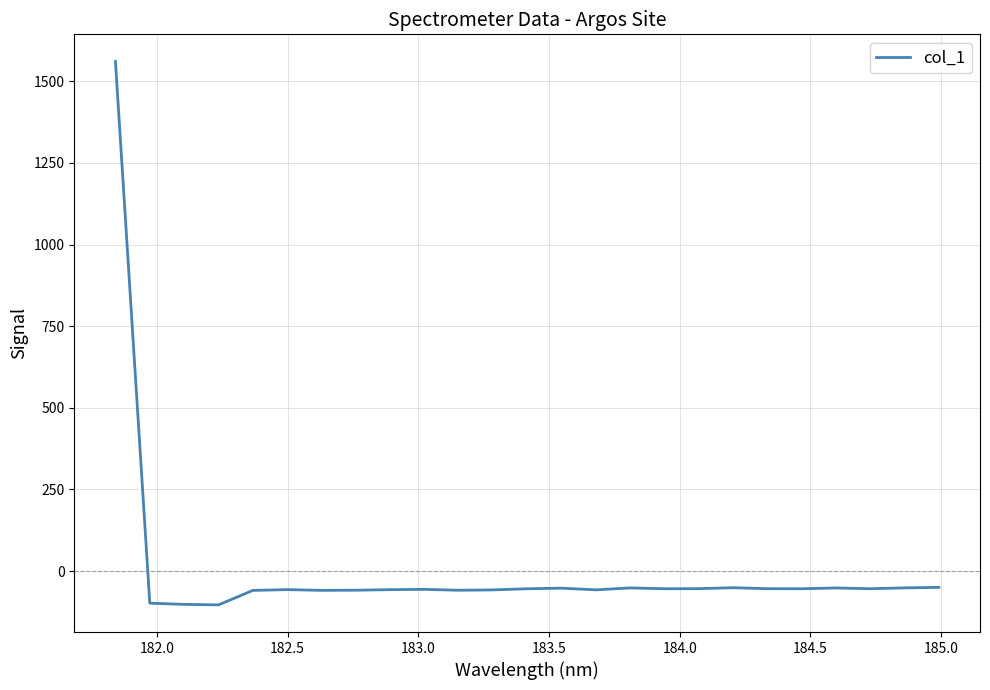

What is the greatest value displayed?

1560.6